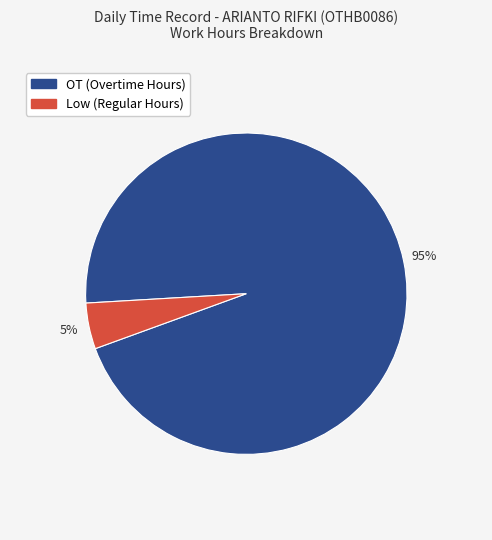

Is there any slice that represents more than half of the pie?

Yes